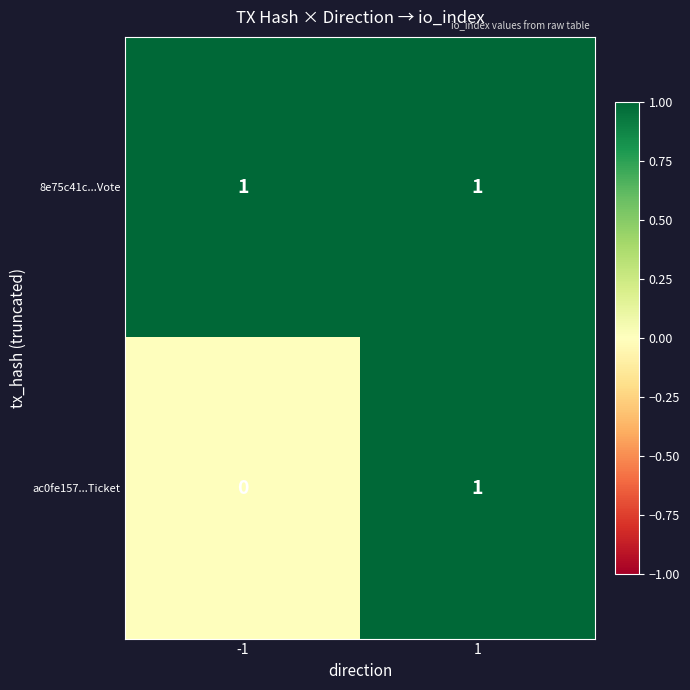

Which series changed the most between -1 and 1?

ac0fe157...Ticket